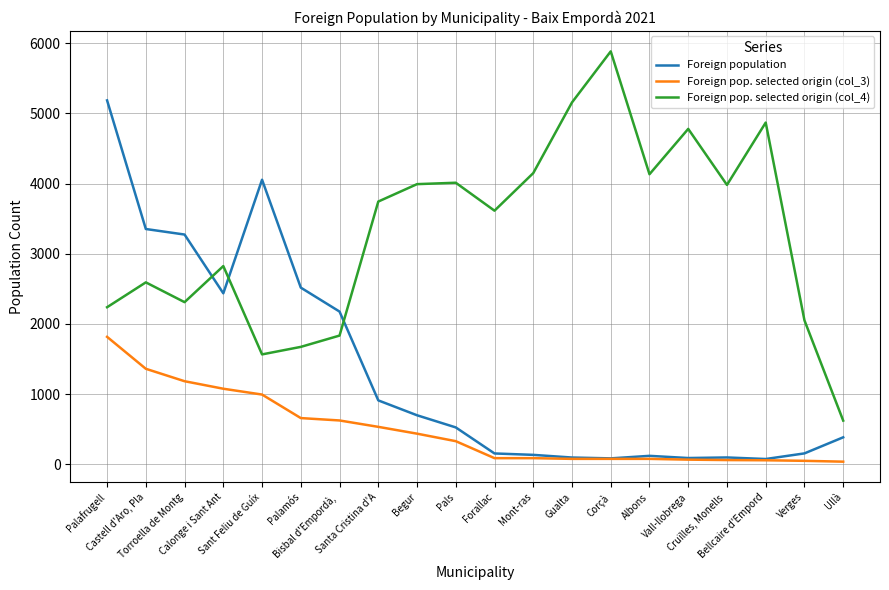

At which label is Foreign pop. selected origin (col_4) closest to 3252?

Forallac